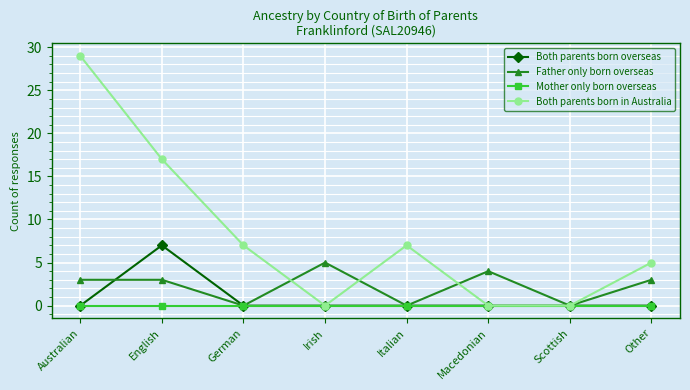

Is it true that Mother only born overseas equals 0 at Macedonian?

True